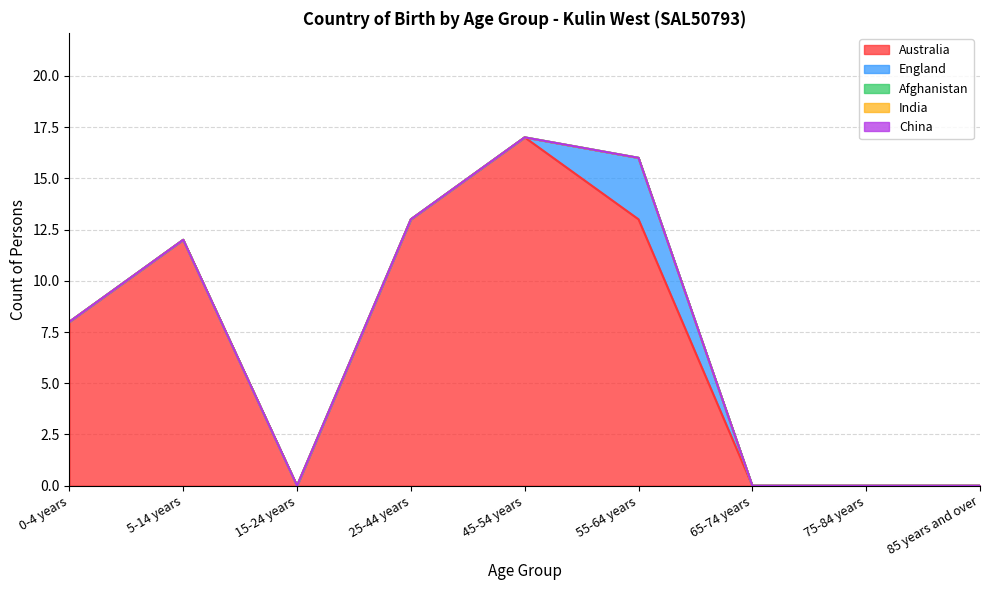

What is the sum of all England values?

3